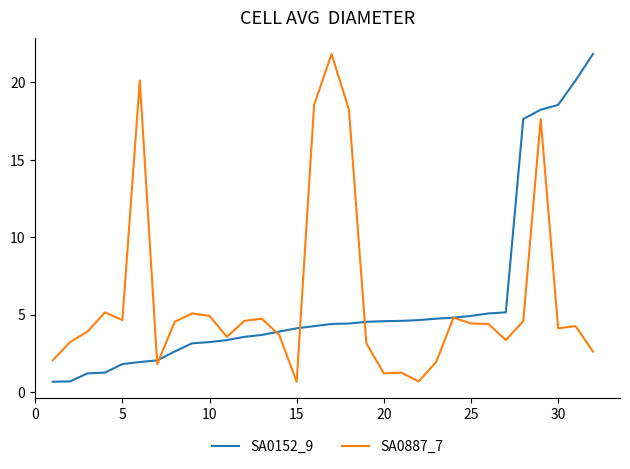

What is the maximum value shown in the chart?

21.8